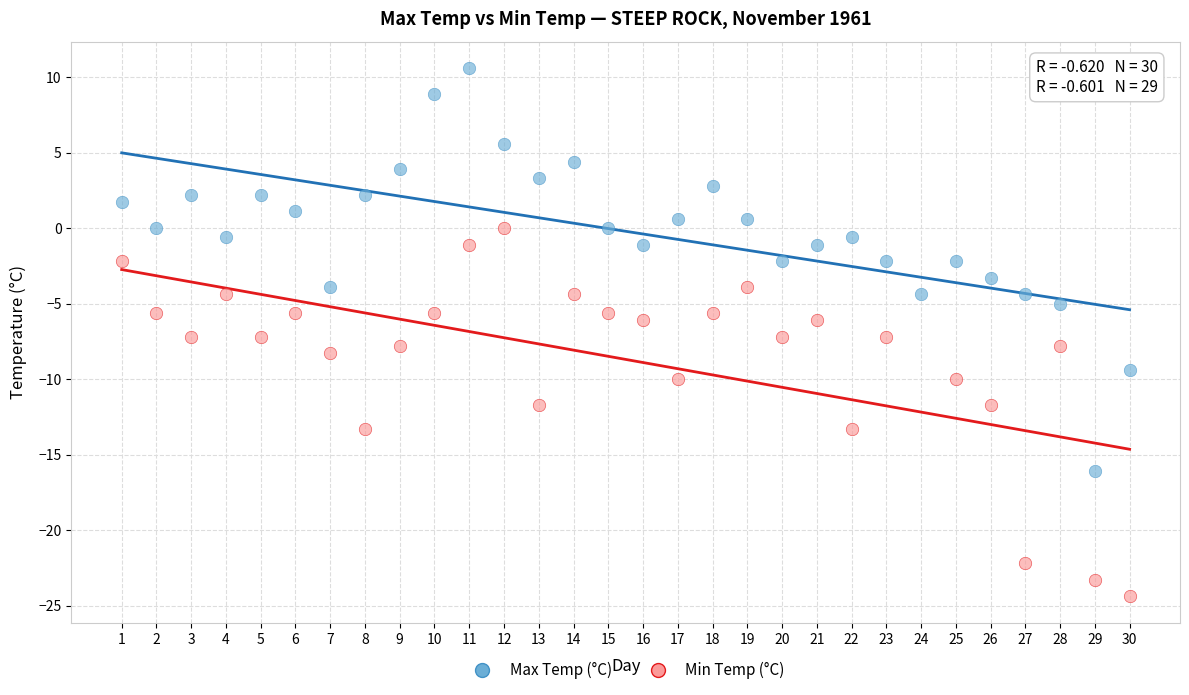

Which series reaches the minimum Y coordinate?

Min Temp (°C)